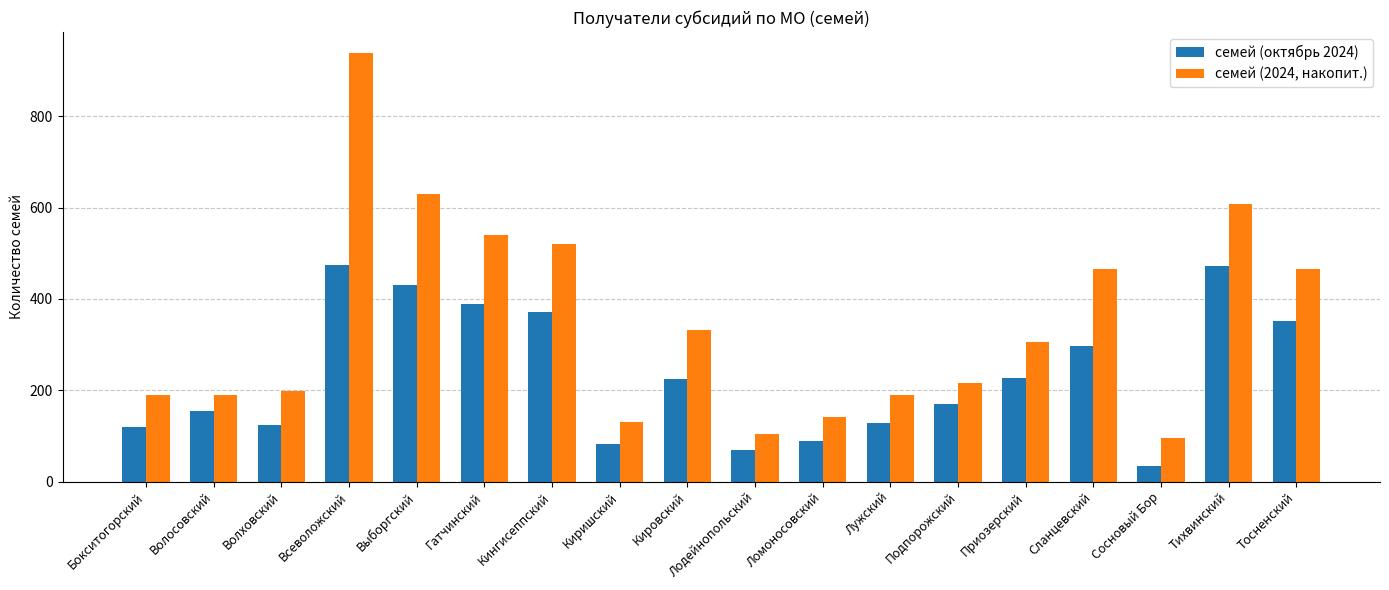

Where does the семей (2024, накопит.) series first go above 306?

Всеволожский